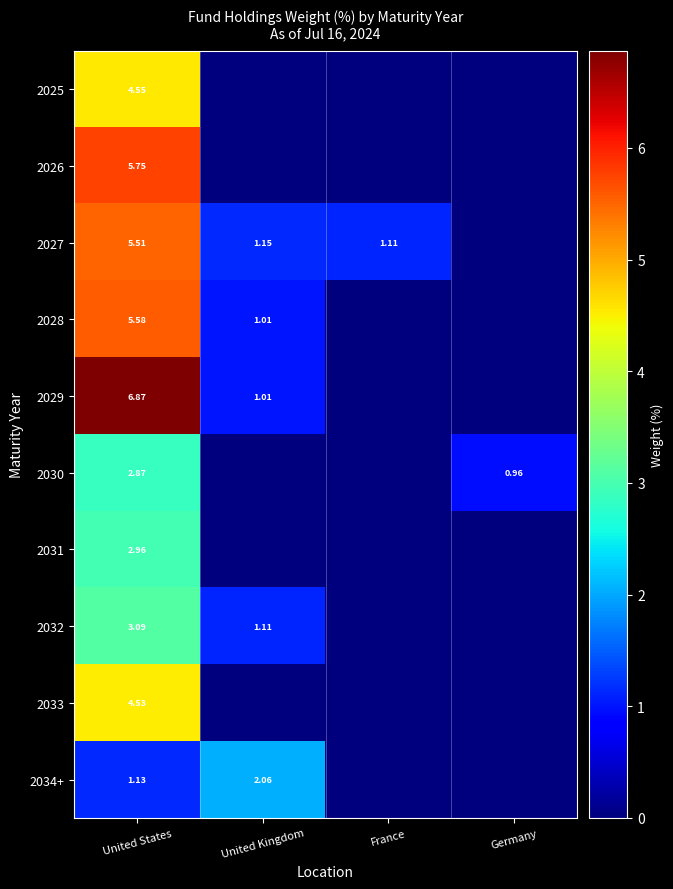

How many data points in 2027 are less than 1?

1